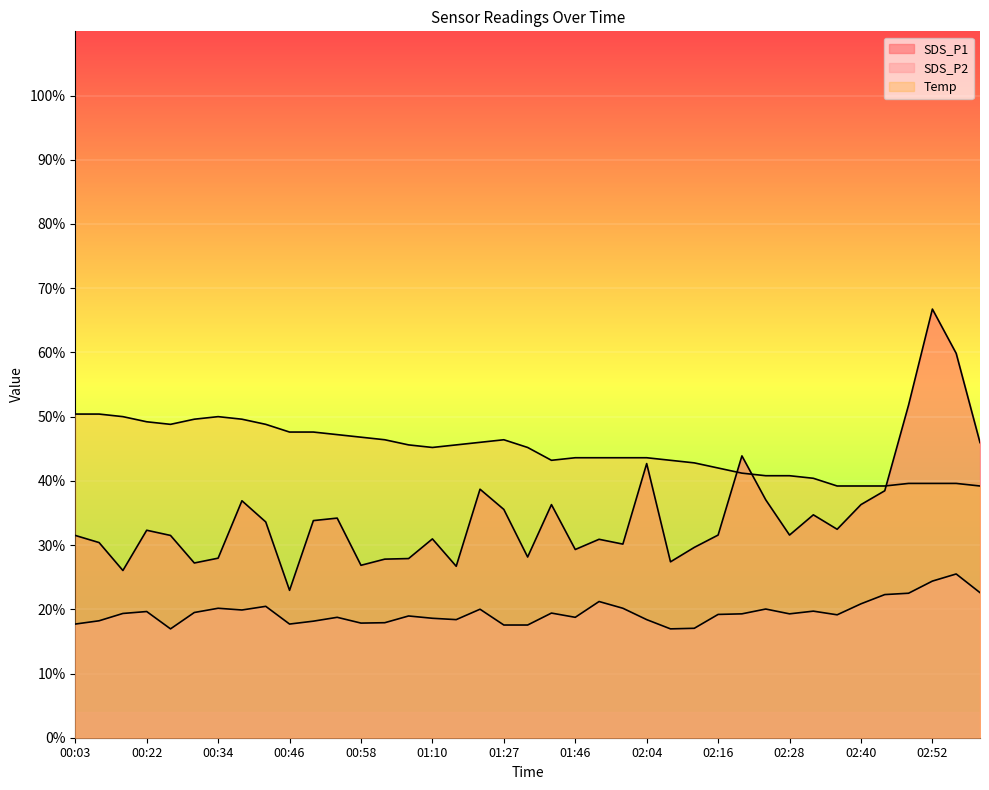

List the series in order of their peak value, lowest first.

SDS_P2, Temp, SDS_P1